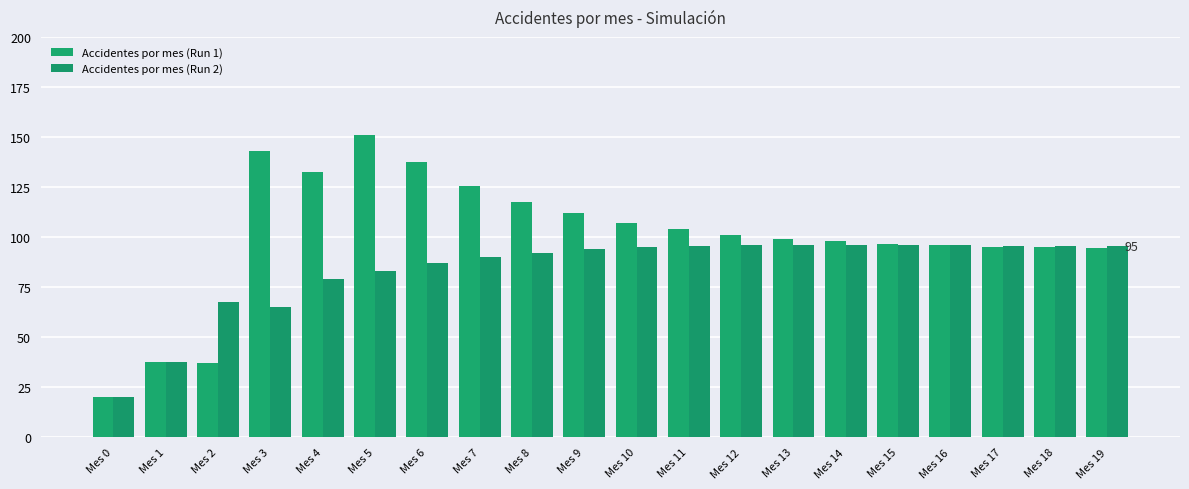

How many bars are there in each group?

2